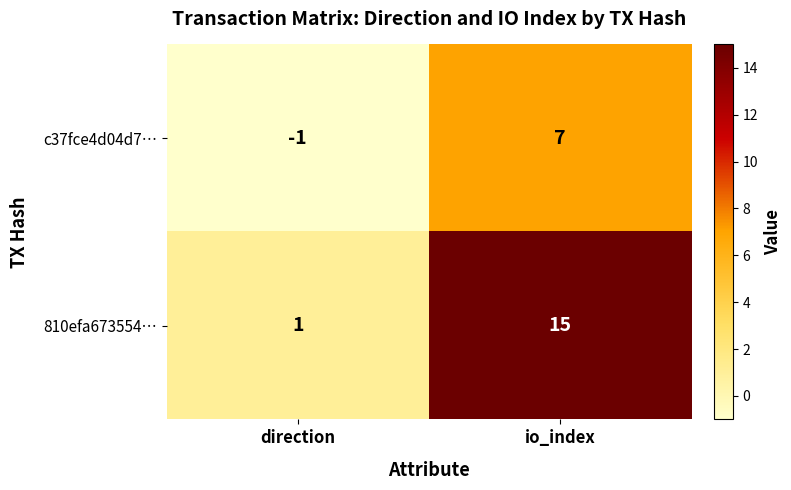

At how many categories does at least one series exceed 7?

1